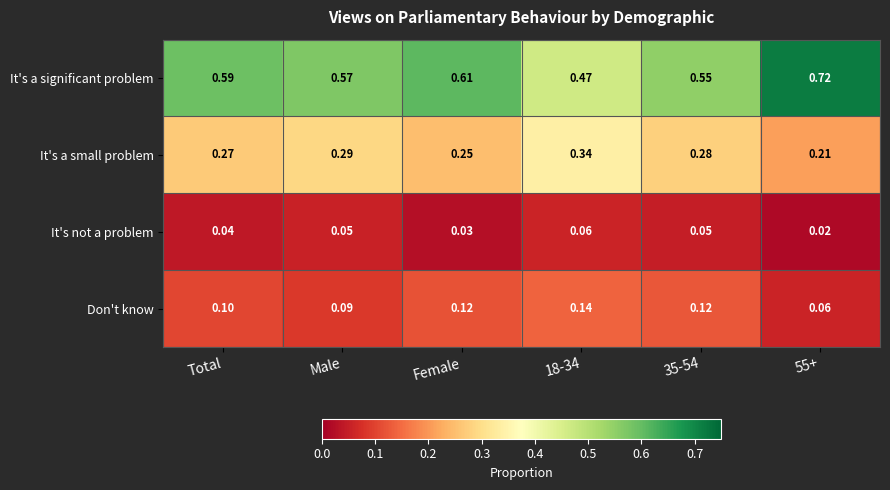

Which series has the largest total across all categories?

It's a significant problem